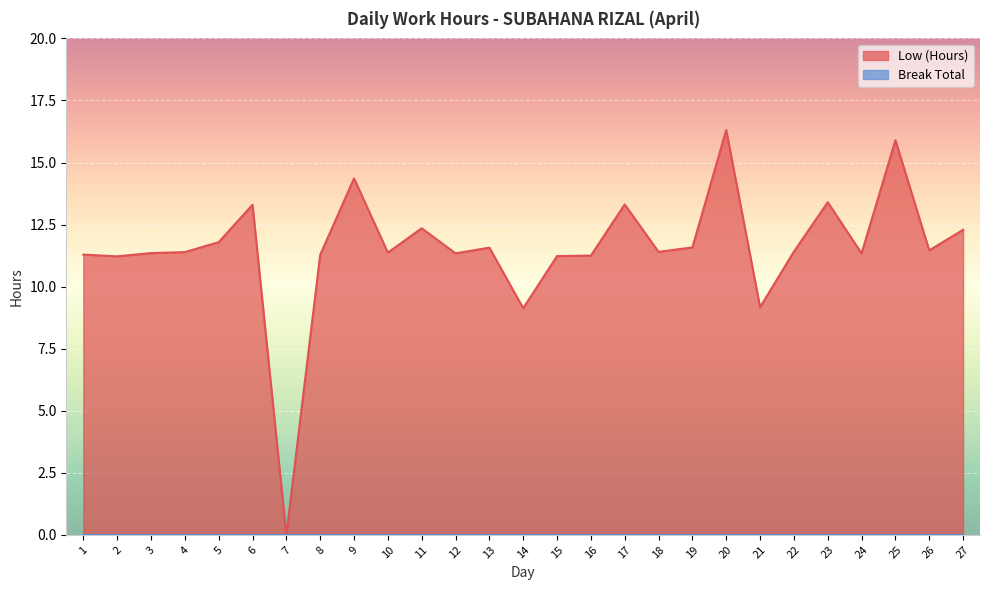

How many values are below 11?

3